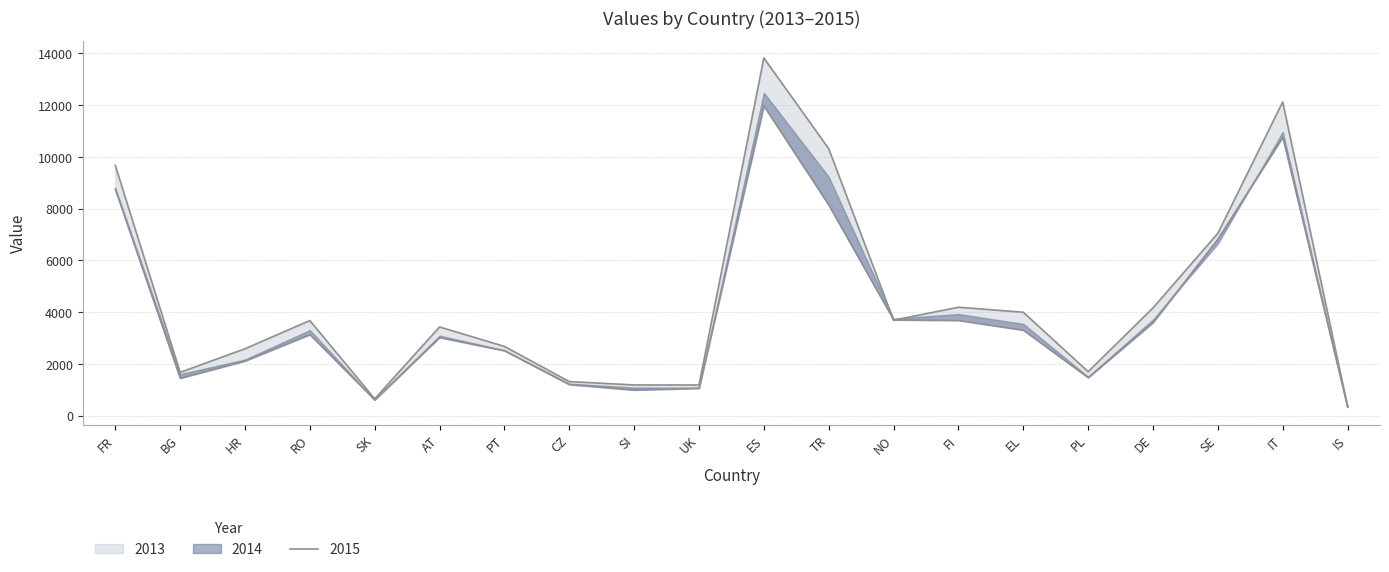

At which category is the sum across all series the highest?

ES